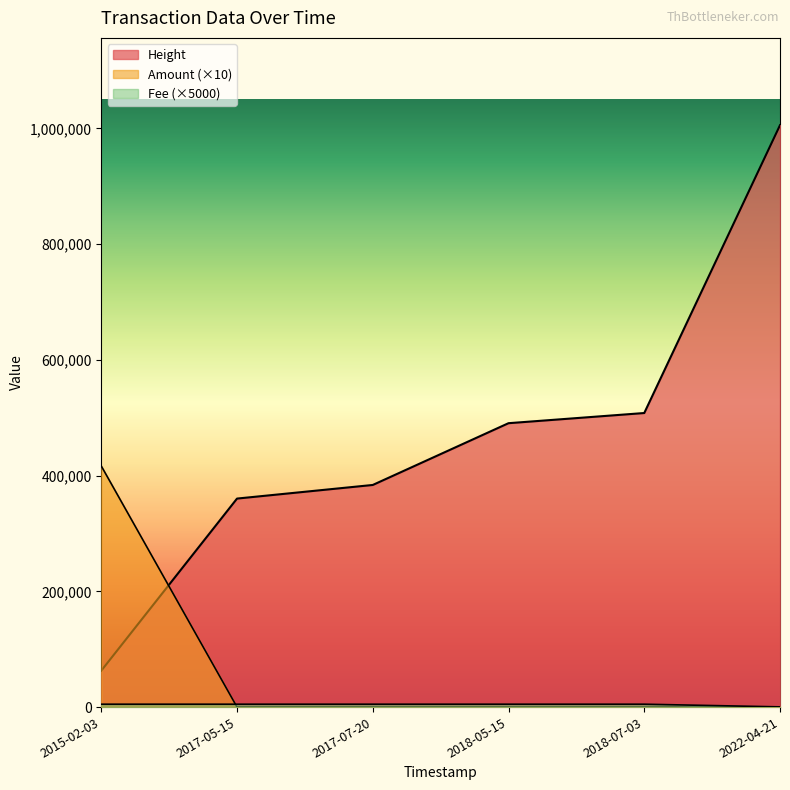

What is the label of the 4th point from the right?

2017-07-20